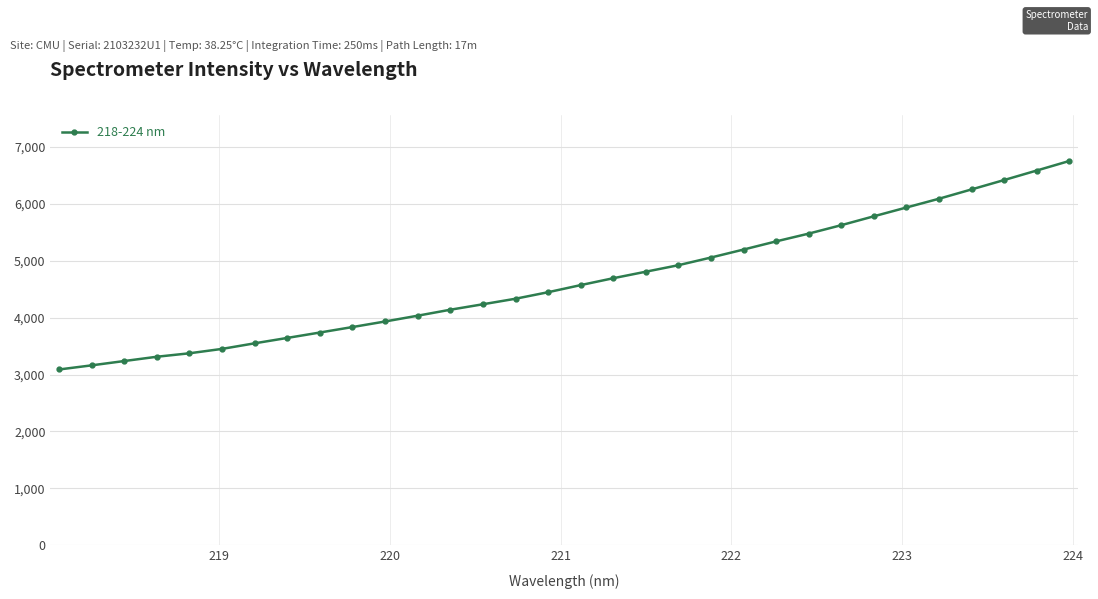

What is the value of the 1st point from the left?

3087.9